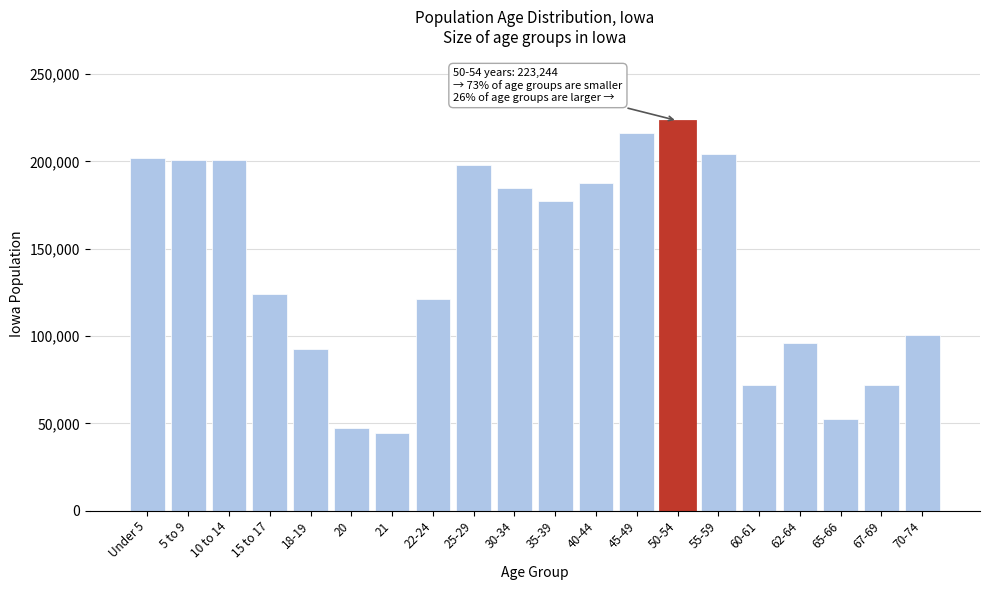

Where is the data nearest to the value 133969?

15 to 17